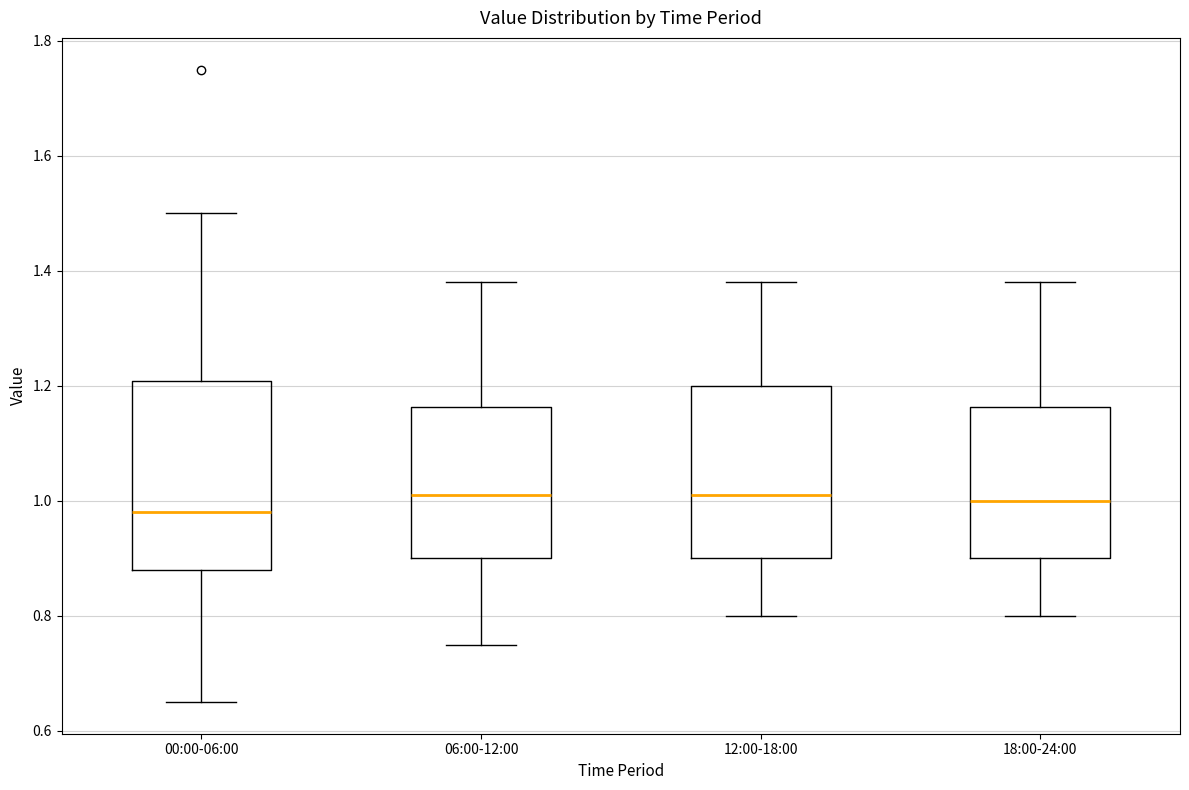

Where does the lower whisker of the box for 06:00-12:00 end on the y-axis? The values are not printed on the chart, so give them approximately, as read against the axis.

0.76